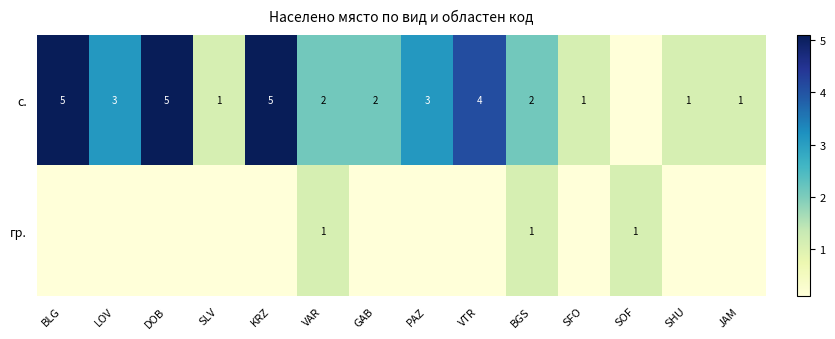

At which category does the chart reach its peak across all series?

BLG